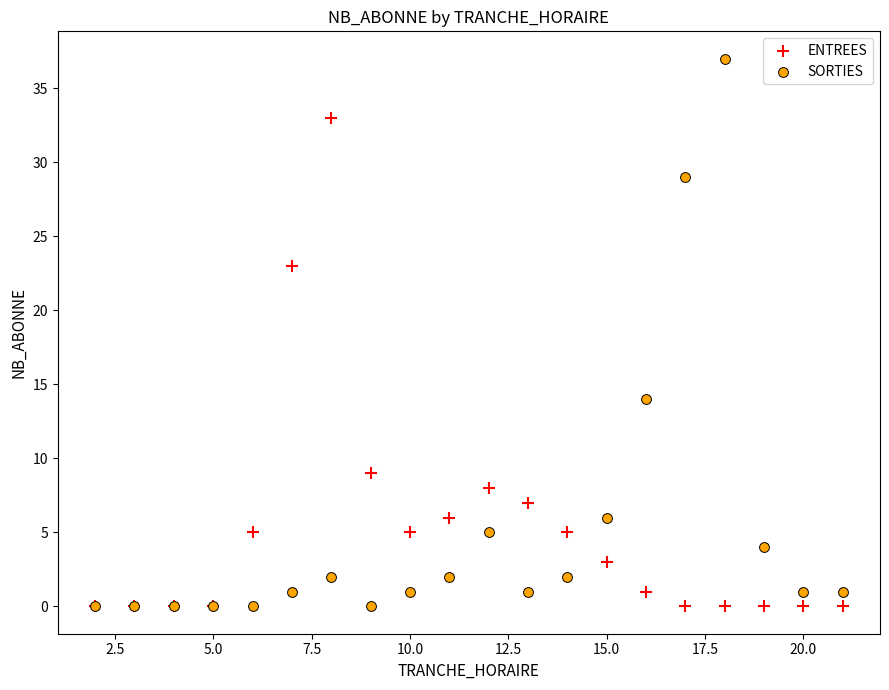

Across all series, what Y value is closest to 18?

14